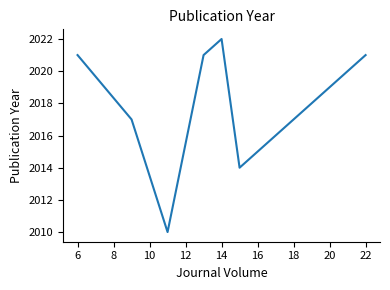

What is the greatest value displayed?

2022